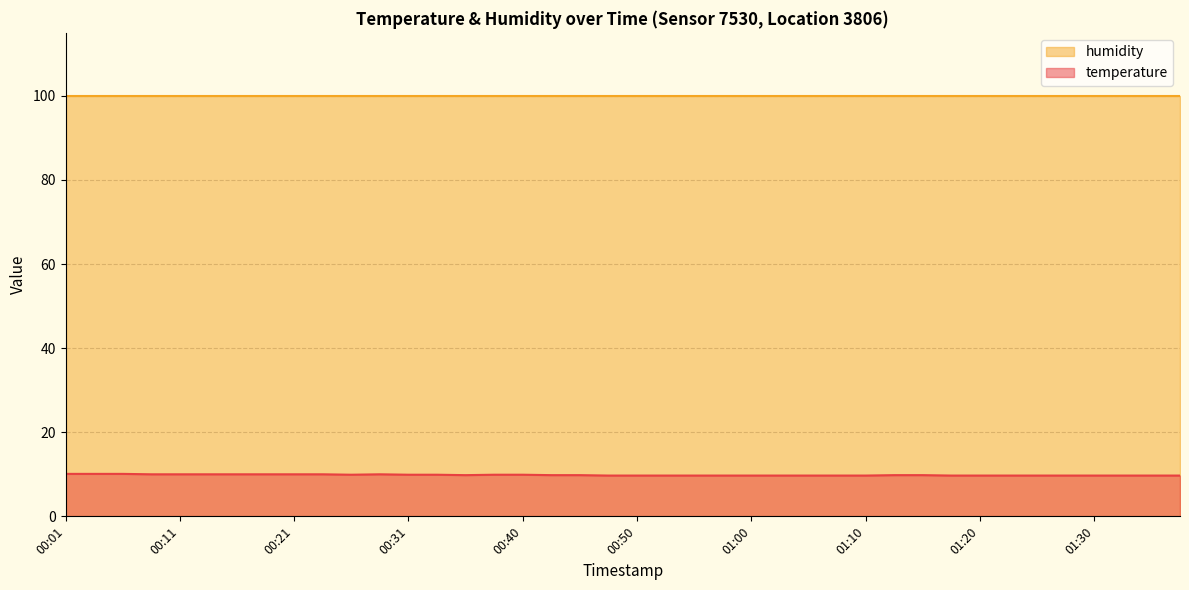

How many points are higher than both their immediate neighbors (excluding endpoints)?

1